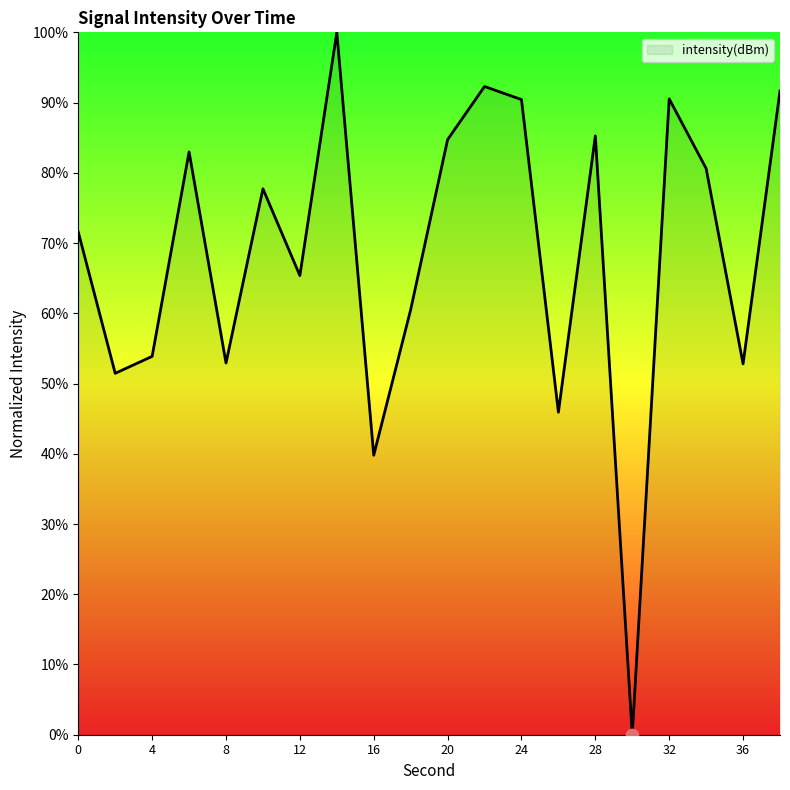

What is the greatest value displayed?

100.0